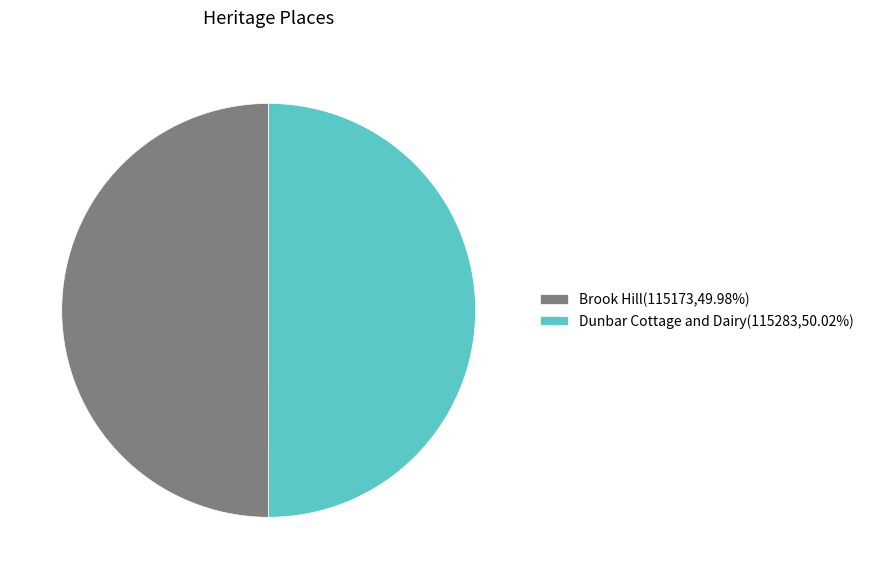

Is the sum of Brook Hill(115173,49.98%) and Dunbar Cottage and Dairy(115283,50.02%) greater than half?

Yes